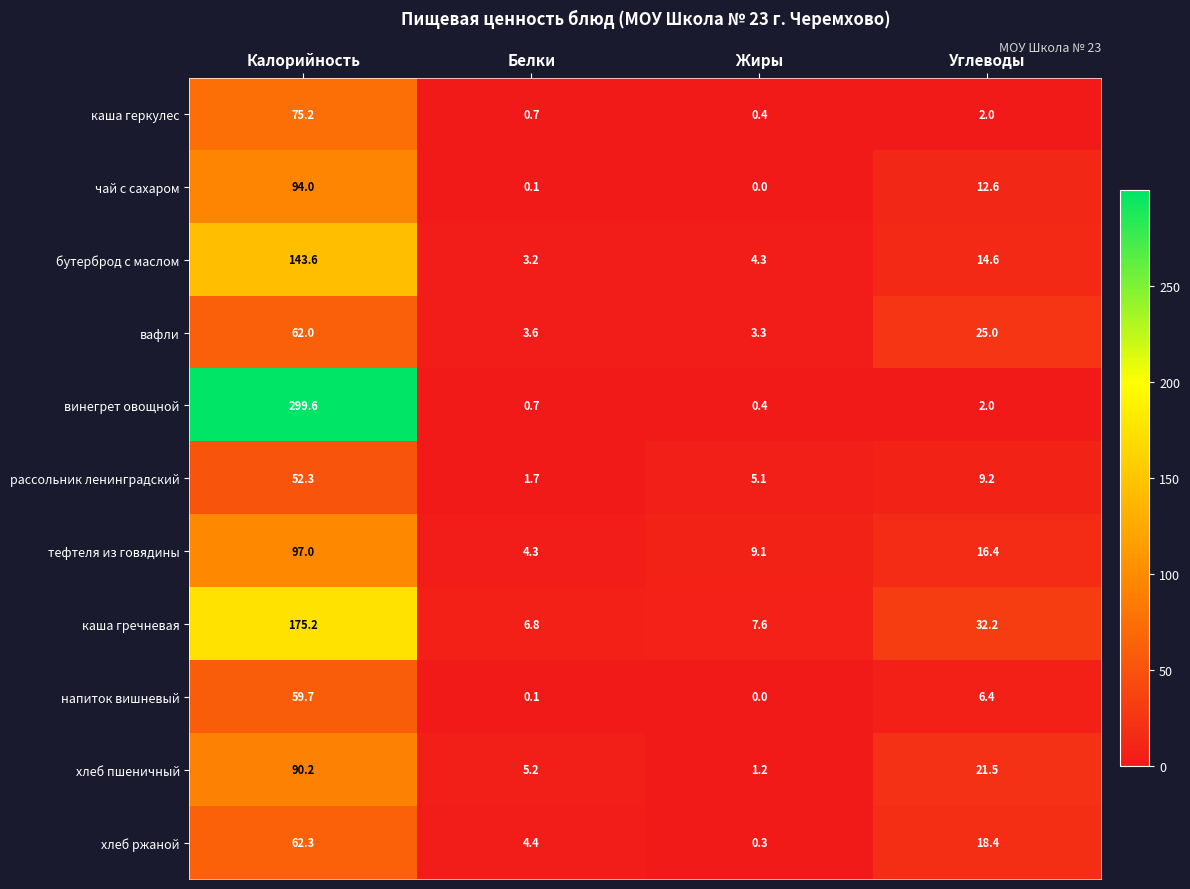

At which category is the sum across all series the highest?

Калорийность